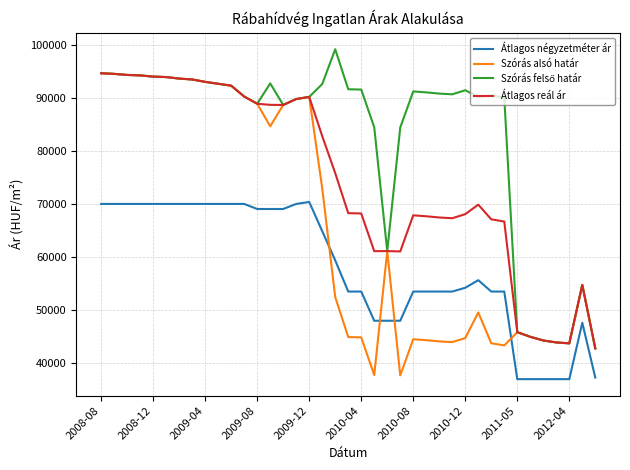

What is the smallest value displayed?

37000